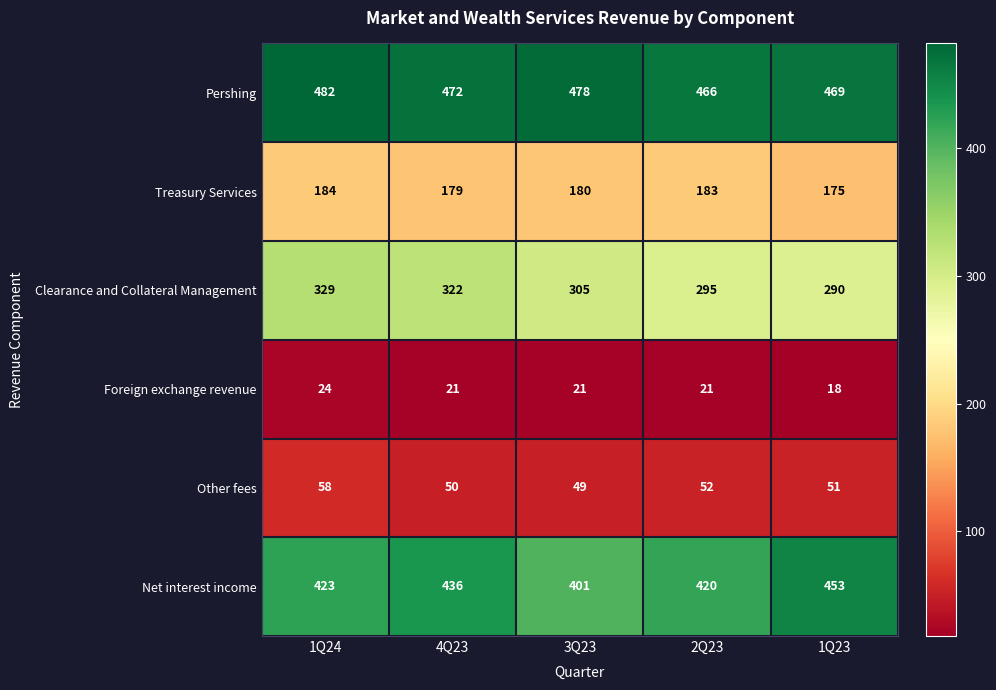

Which label corresponds to the smallest value in the chart?

1Q23